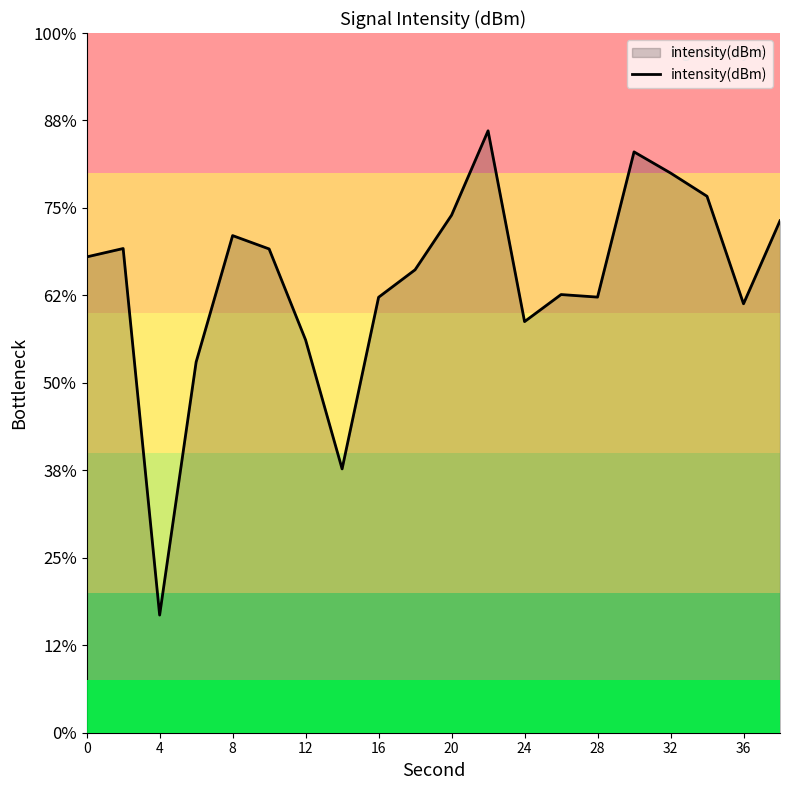

Does the chart display data point markers on the line(s)?

No